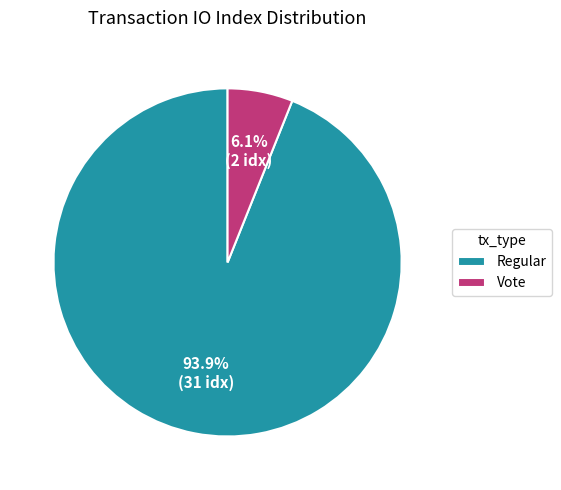

The Vote slice represents 1% of the pie. True or false?

False